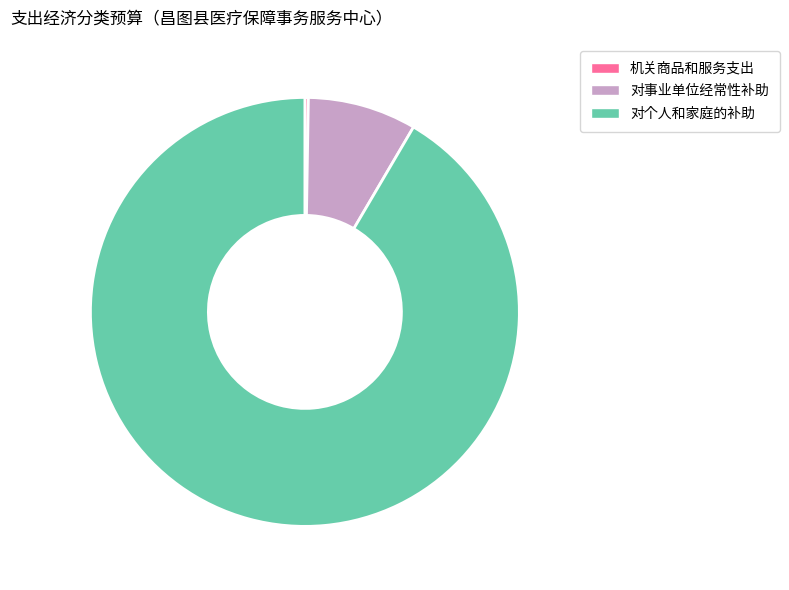

True or false: 对事业单位经常性补助 accounts for 1% of the total.

False